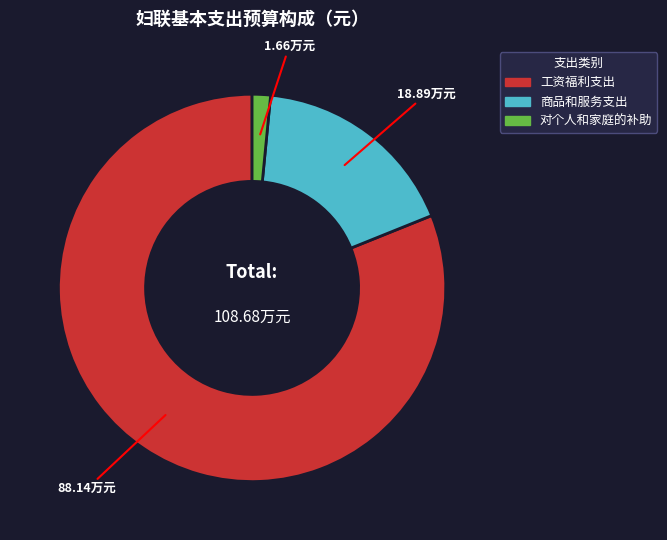

Which category accounts for the majority?

工资福利支出